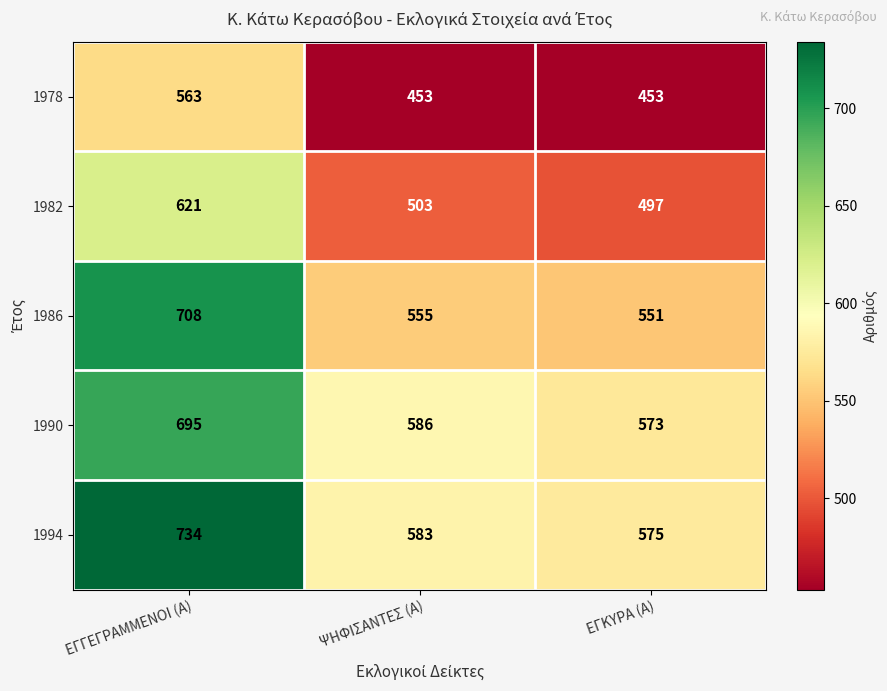

Which series changed the most between ΕΓΓΕΓΡΑΜΜΕΝΟΙ (Α) and ΕΓΚΥΡΑ (Α)?

1994